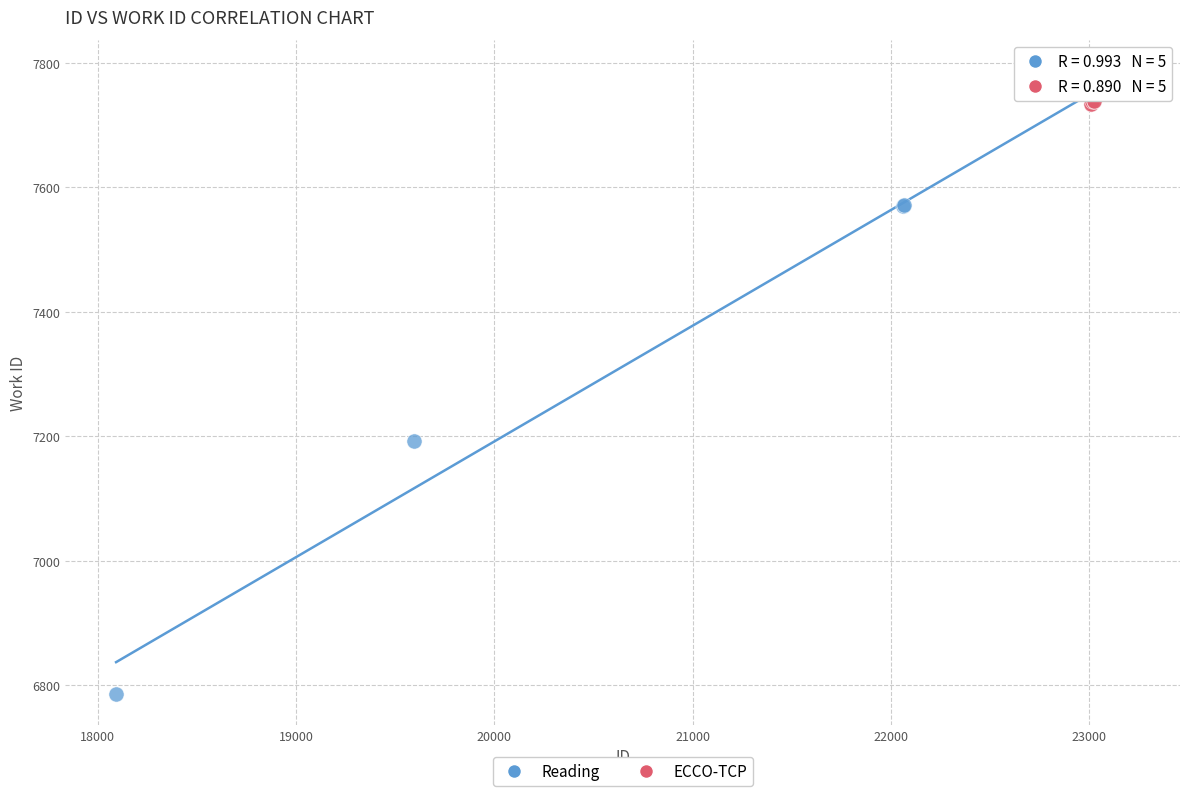

What are all the series names shown in the legend?

Reading, ECCO-TCP